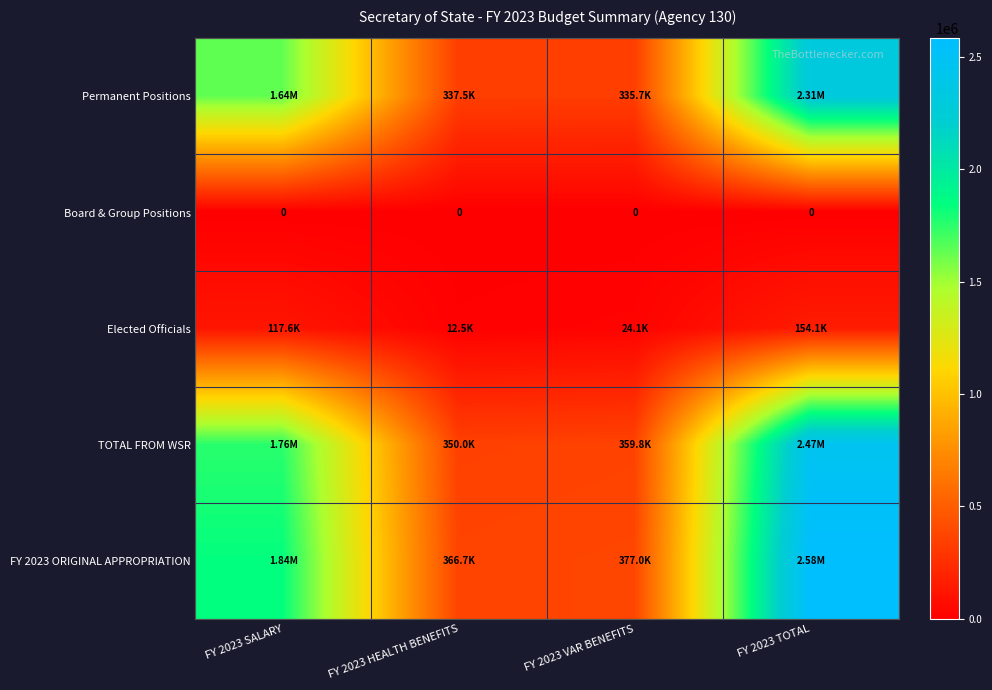

The value of FY 2023 ORIGINAL APPROPRIATION at FY 2023 HEALTH BENEFITS is 151128.3. True or false?

False